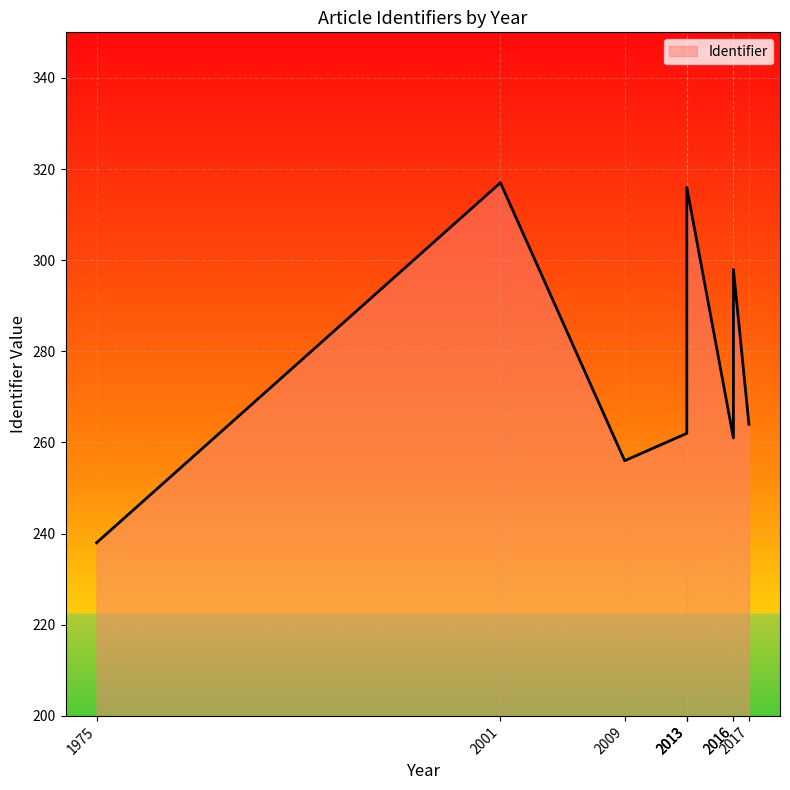

Which label corresponds to the smallest value in the chart?

1975